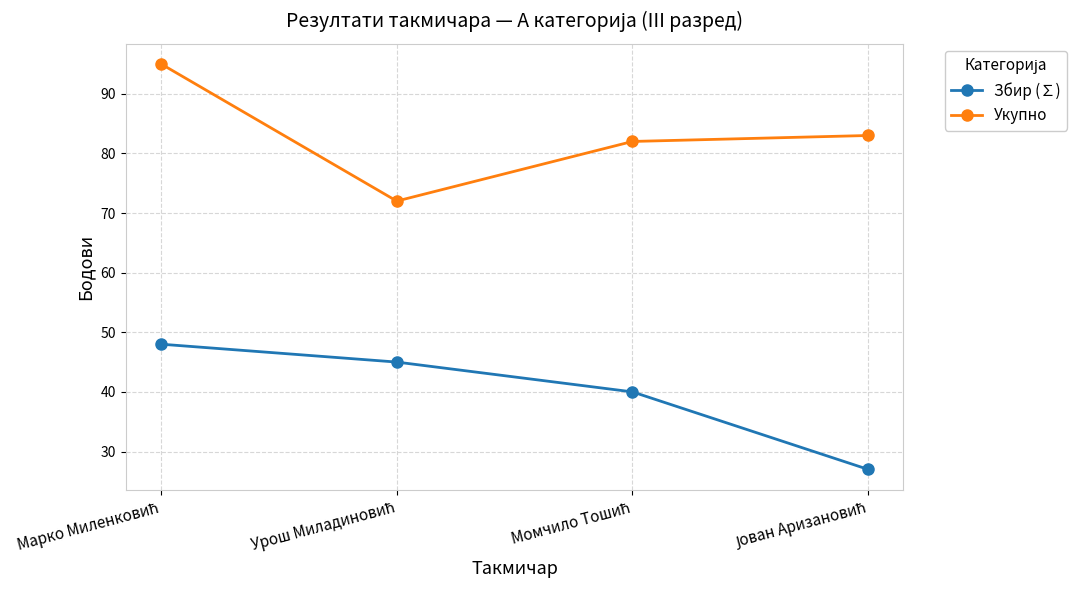

True or false: Укупно and Збир (∑) cross at least once.

False